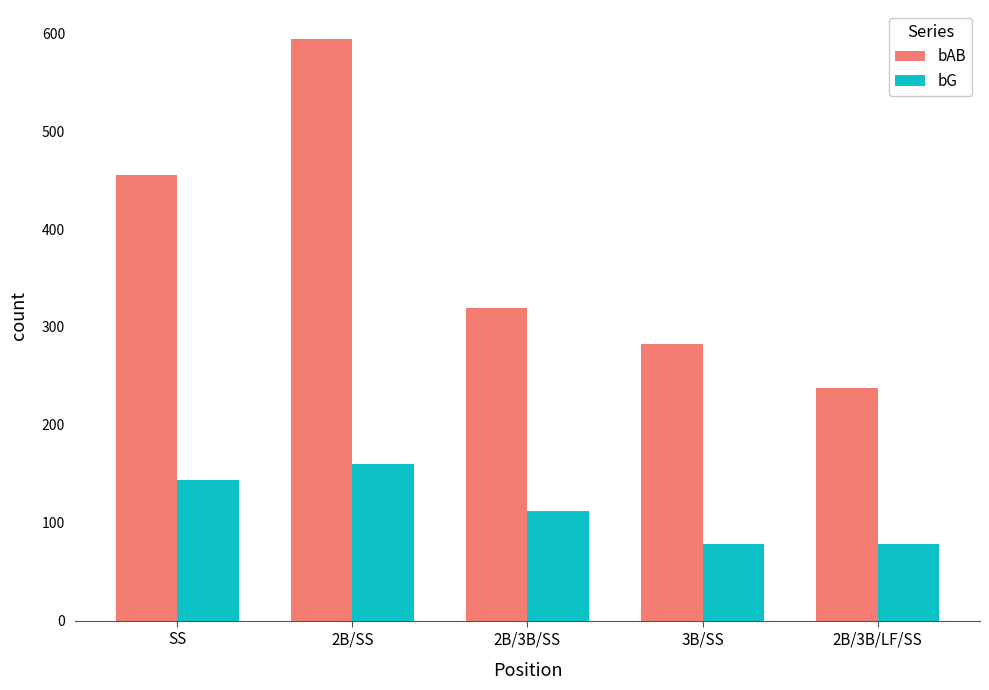

Reading right to left, extract all data points from this chart.

bAB: 238	283	319	594	455
bG: 78	78	112	160	144